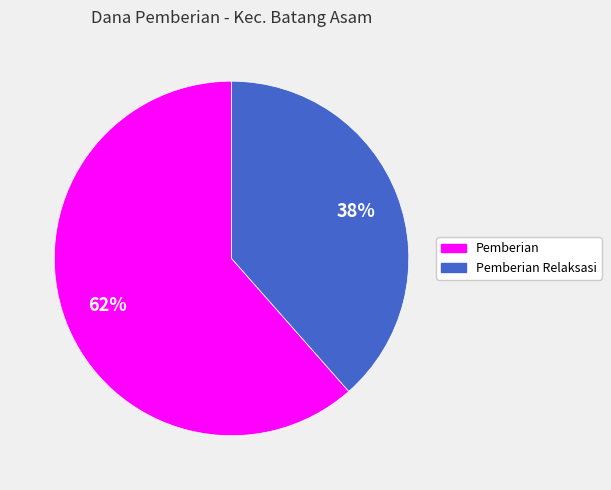

Approximately how many times larger is the value at Pemberian Relaksasi compared to Pemberian?

0.6